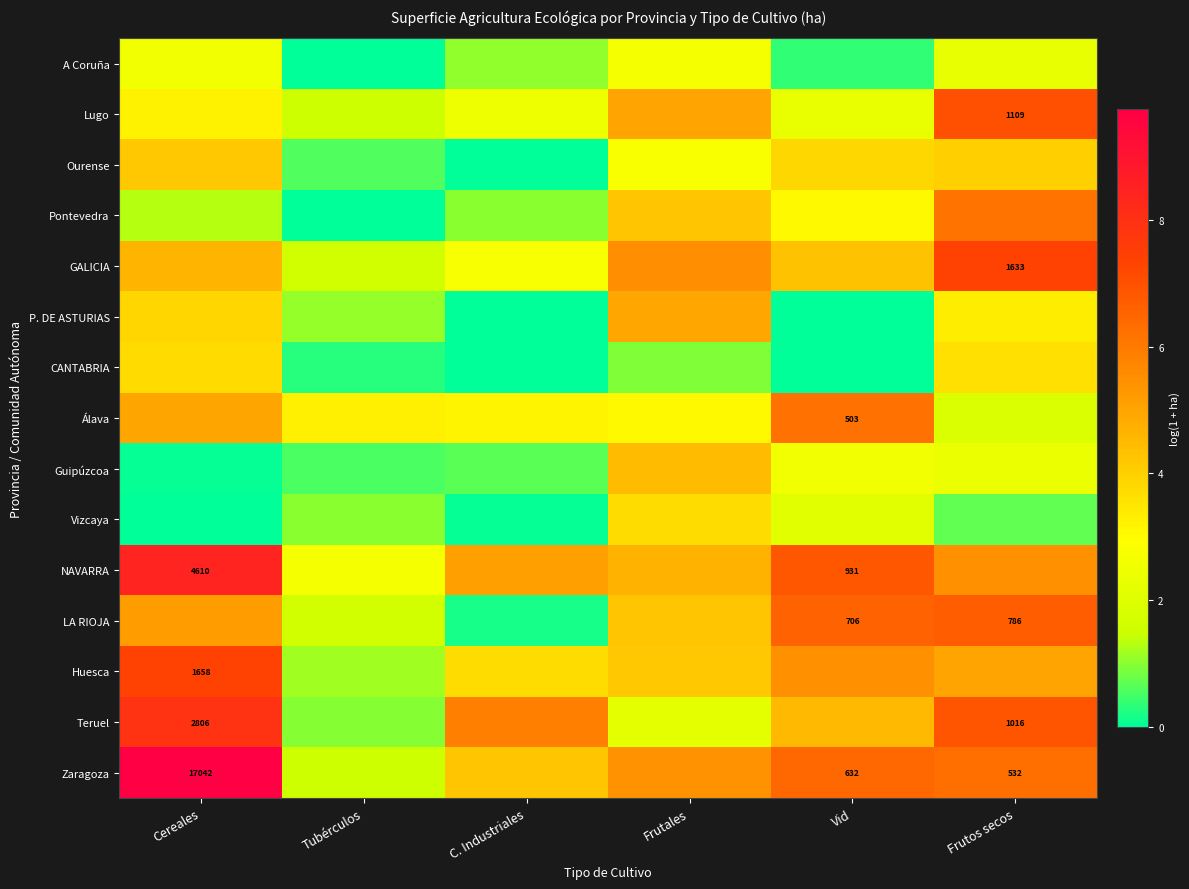

What is the difference between the second highest and second lowest values in the CANTABRIA series?

3.6